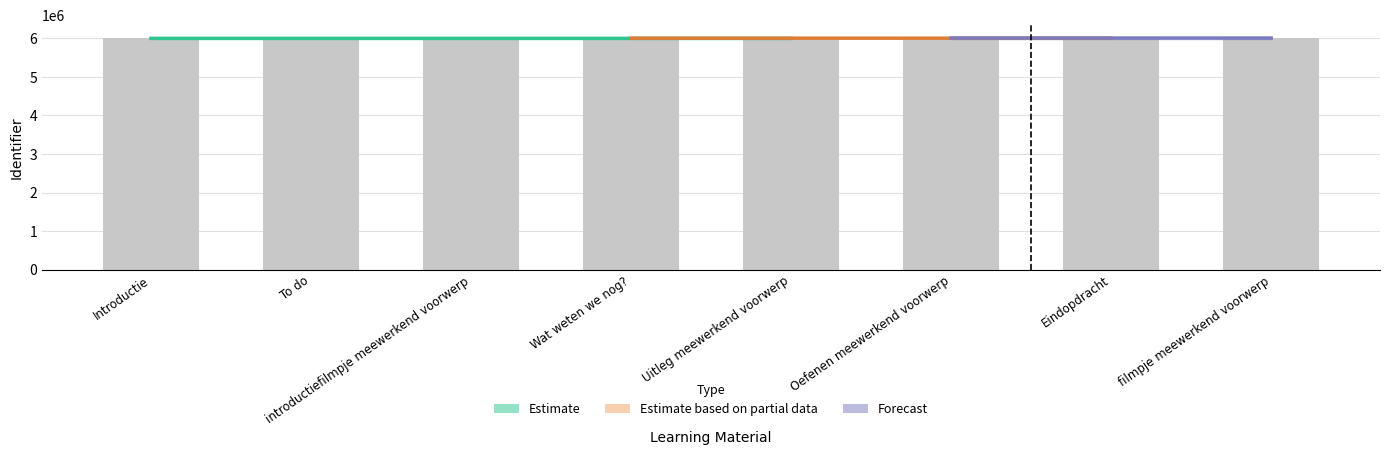

True or false: the data shows 5999332 at filmpje meewerkend voorwerp.

True